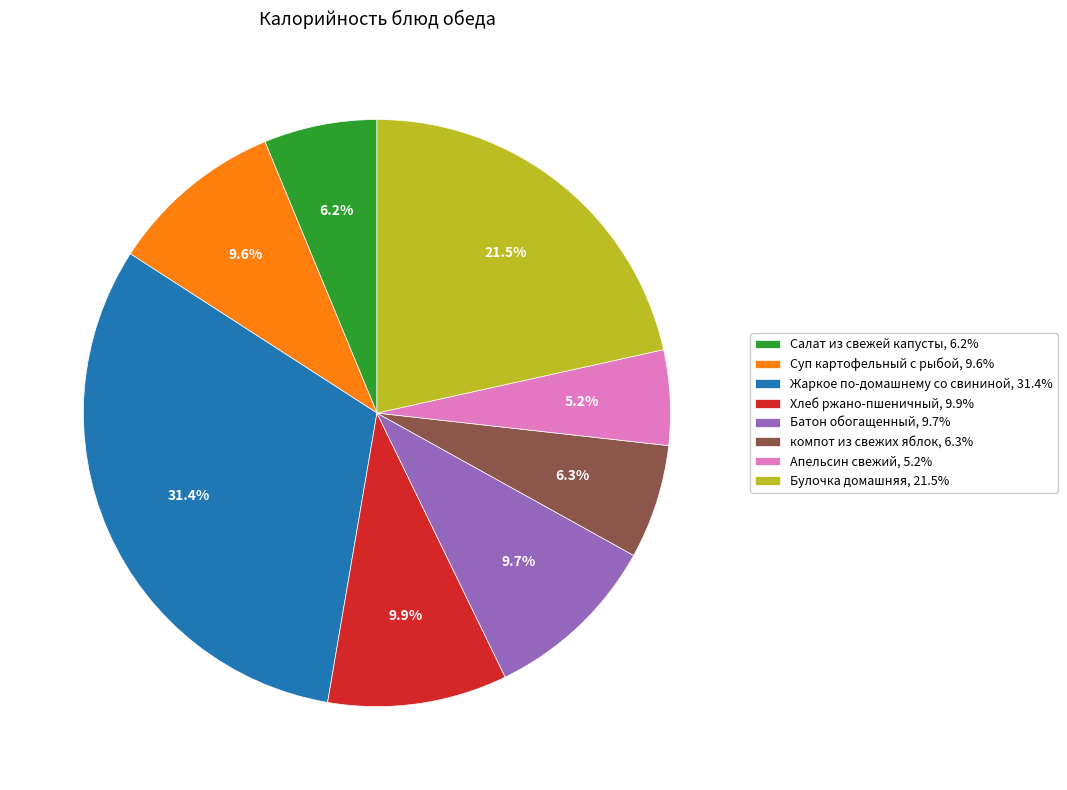

How many segments does this pie chart have?

8